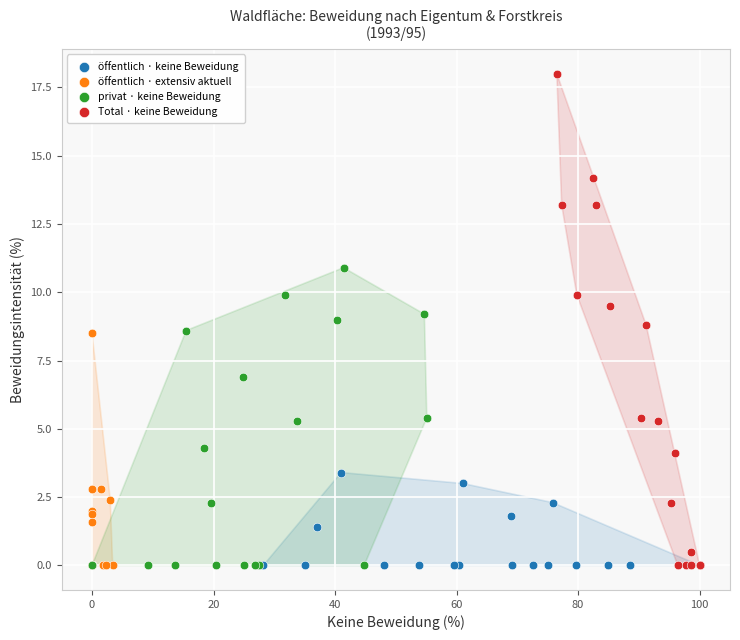

Which series has the largest Y range (max minus min)?

Total · keine Beweidung